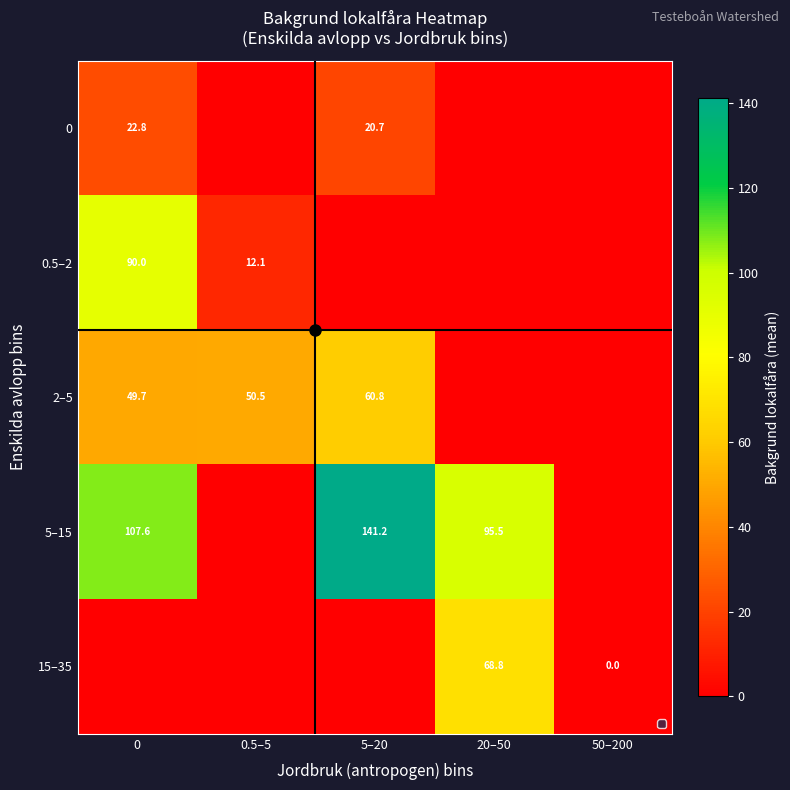

Where is 5–15 nearest to the value 70?

20–50